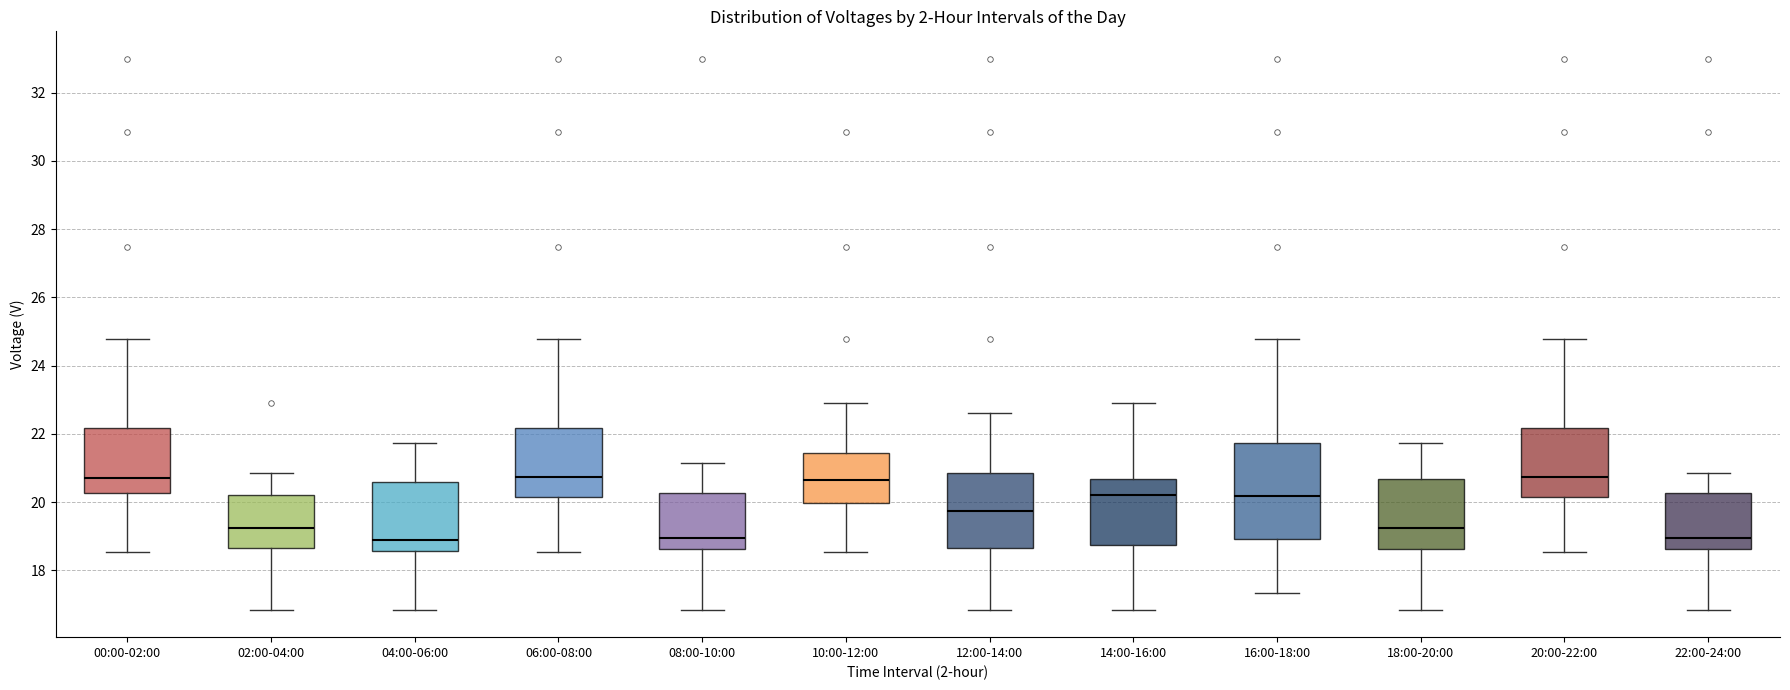

Reading left to right, transcribe this box plot: for each box, give where its median line is, the range the box spans, and where its two whiskers end, as read against the y-axis. The values are not printed on the chart, so give them approximately, as read against the axis.

00:00-02:00: median 20.8, box 20.2 to 22.2, whiskers 18.6 to 24.8
02:00-04:00: median 19.2, box 18.6 to 20.2, whiskers 16.8 to 20.8
04:00-06:00: median 19.0, box 18.6 to 20.6, whiskers 16.8 to 21.8
06:00-08:00: median 20.8, box 20.2 to 22.2, whiskers 18.6 to 24.8
08:00-10:00: median 19.0, box 18.6 to 20.2, whiskers 16.8 to 21.2
10:00-12:00: median 20.6, box 20.0 to 21.4, whiskers 18.6 to 23.0
12:00-14:00: median 19.8, box 18.6 to 20.8, whiskers 16.8 to 22.6
14:00-16:00: median 20.2, box 18.8 to 20.6, whiskers 16.8 to 23.0
16:00-18:00: median 20.2, box 19.0 to 21.8, whiskers 17.4 to 24.8
18:00-20:00: median 19.2, box 18.6 to 20.6, whiskers 16.8 to 21.8
20:00-22:00: median 20.8, box 20.2 to 22.2, whiskers 18.6 to 24.8
22:00-24:00: median 19.0, box 18.6 to 20.2, whiskers 16.8 to 20.8